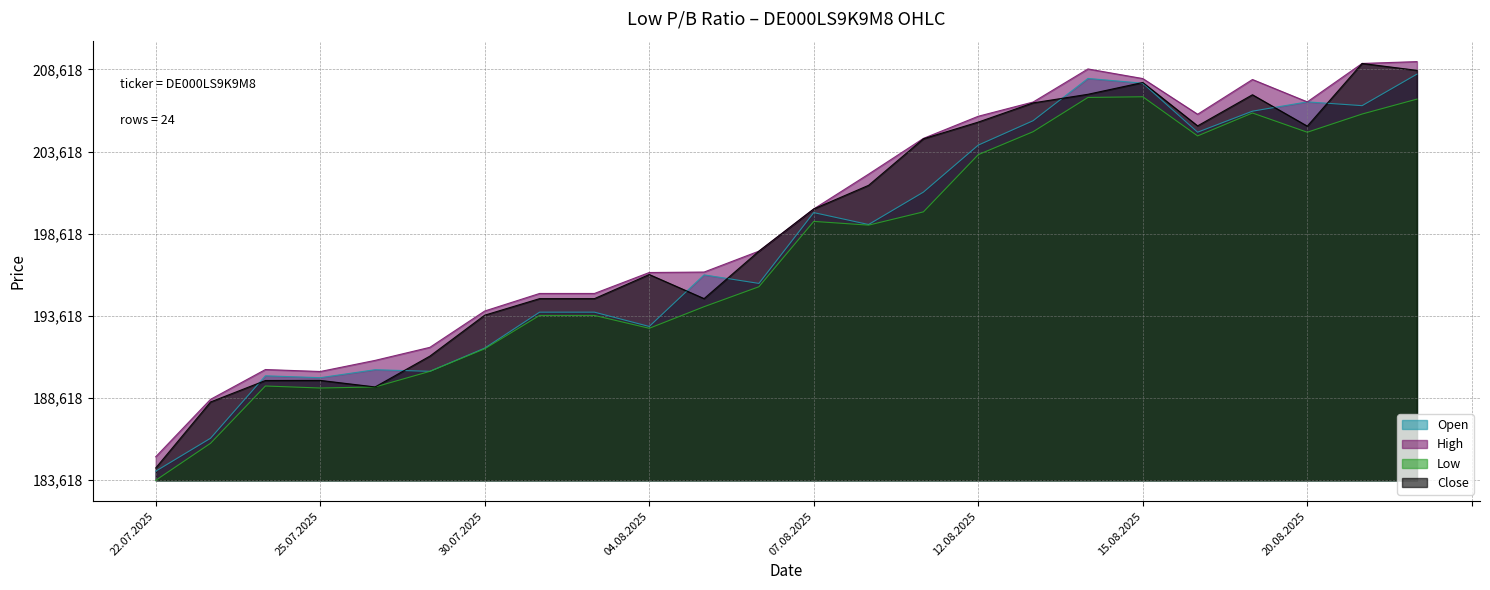

At which category is the sum across all series the highest?

22.08.2025